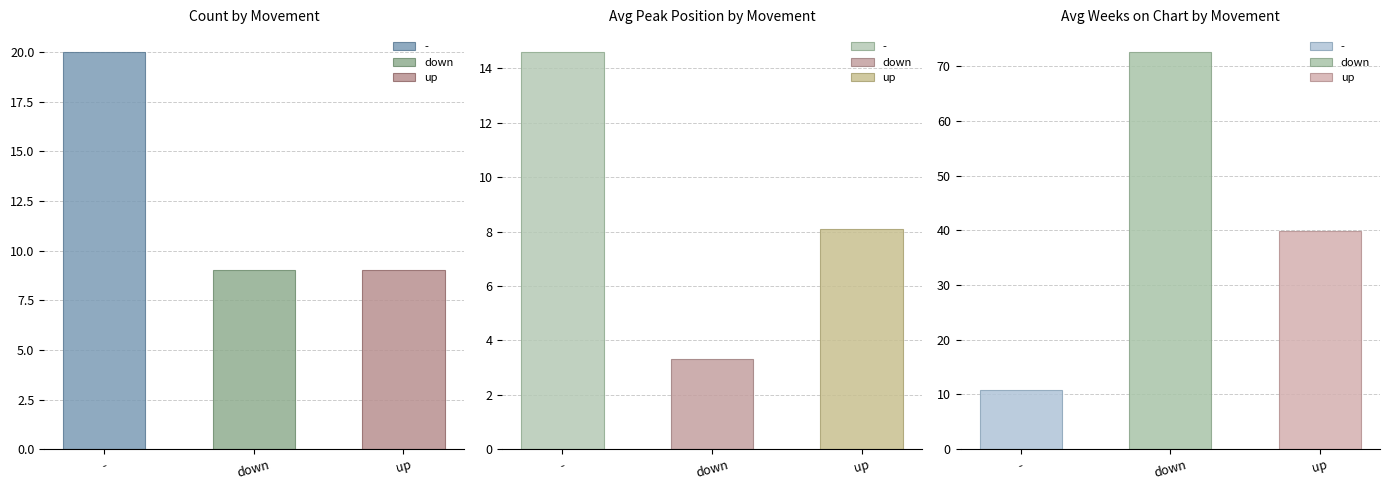

At which label does Avg Weeks on Chart first exceed 38?

down